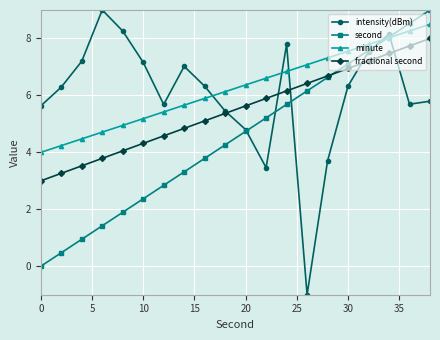

True or false: minute and intensity(dBm) cross at least once.

True